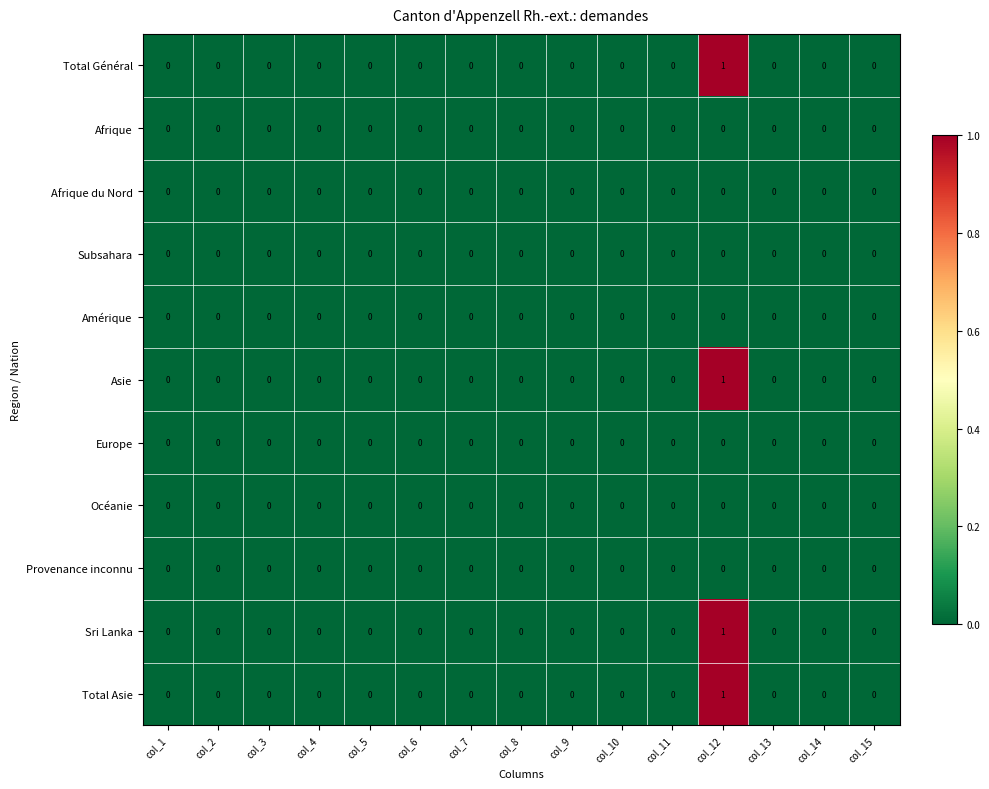

Is it true that Provenance inconnu equals 0 at col_5?

True